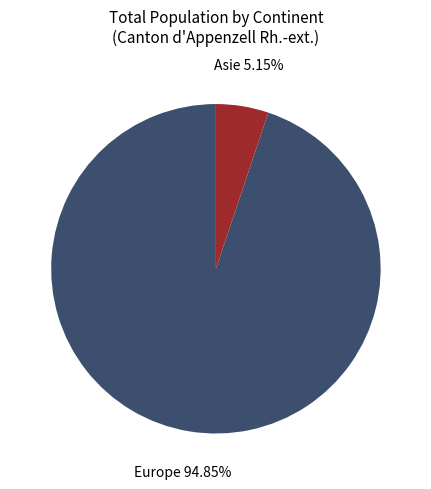

Is there any slice that represents more than half of the pie?

Yes